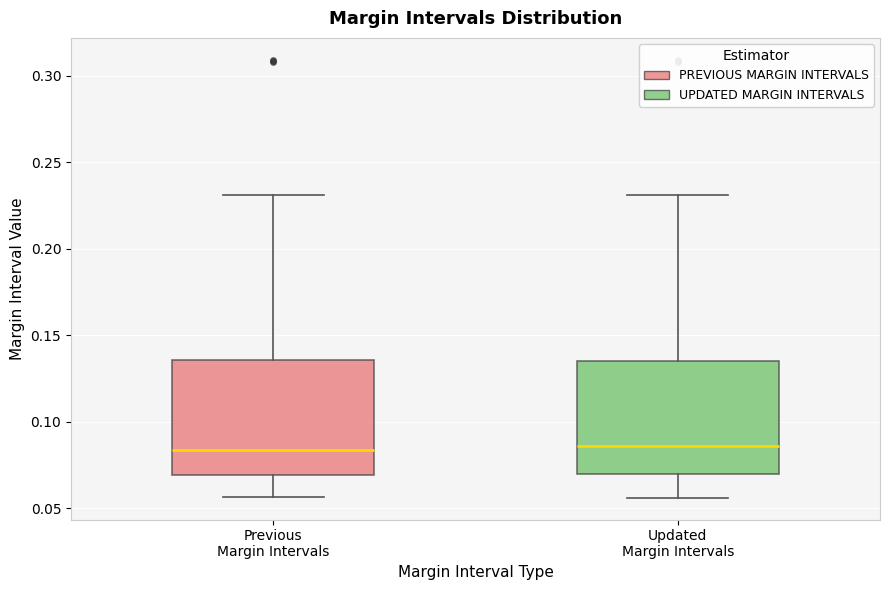

Where does the lower whisker of the box for Updated Margin Intervals end on the y-axis? The values are not printed on the chart, so give them approximately, as read against the axis.

0.055